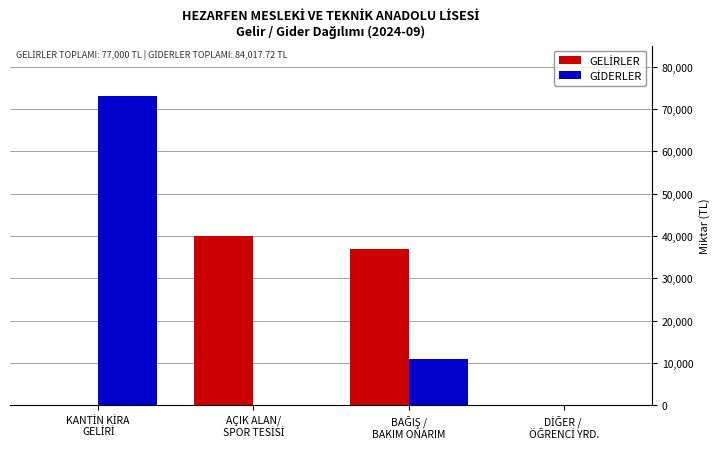

What is the maximum value shown in the chart?

73200